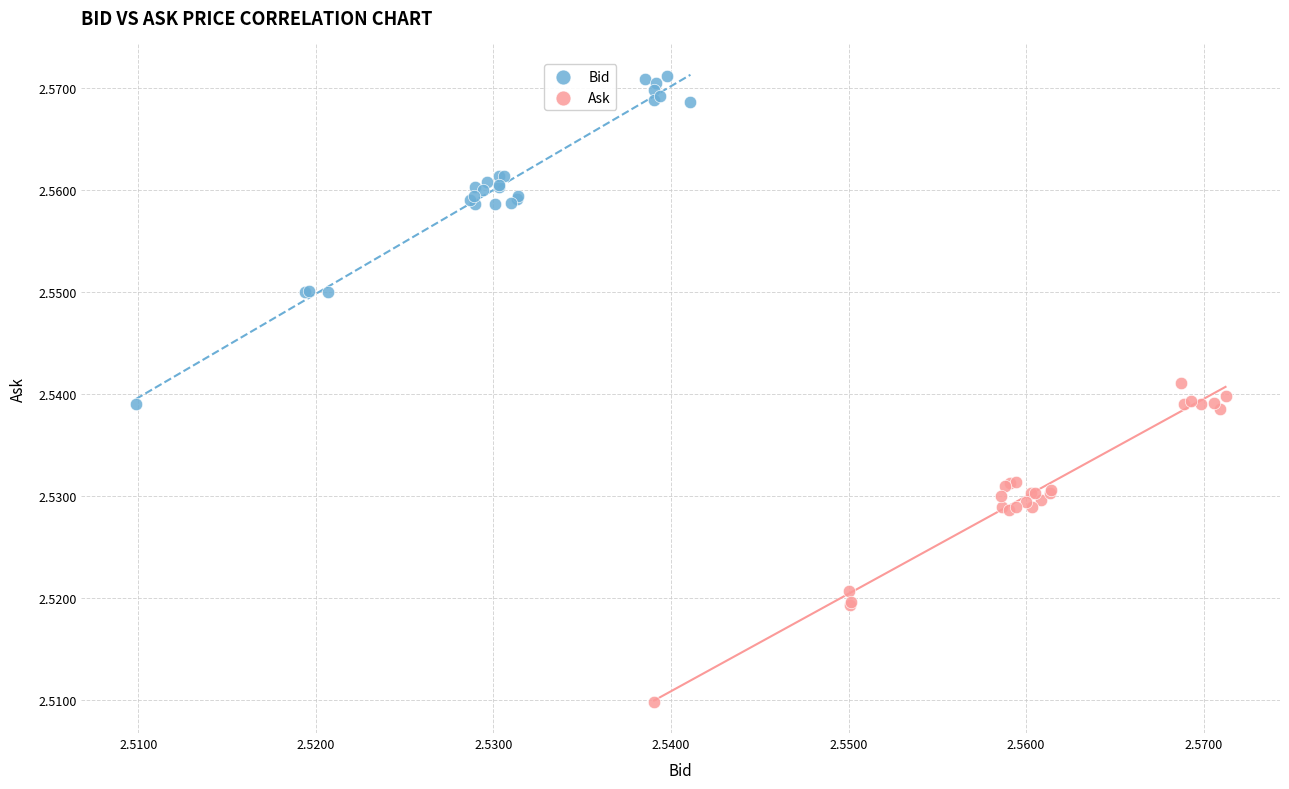

Which series contains the lowest Y value?

Ask